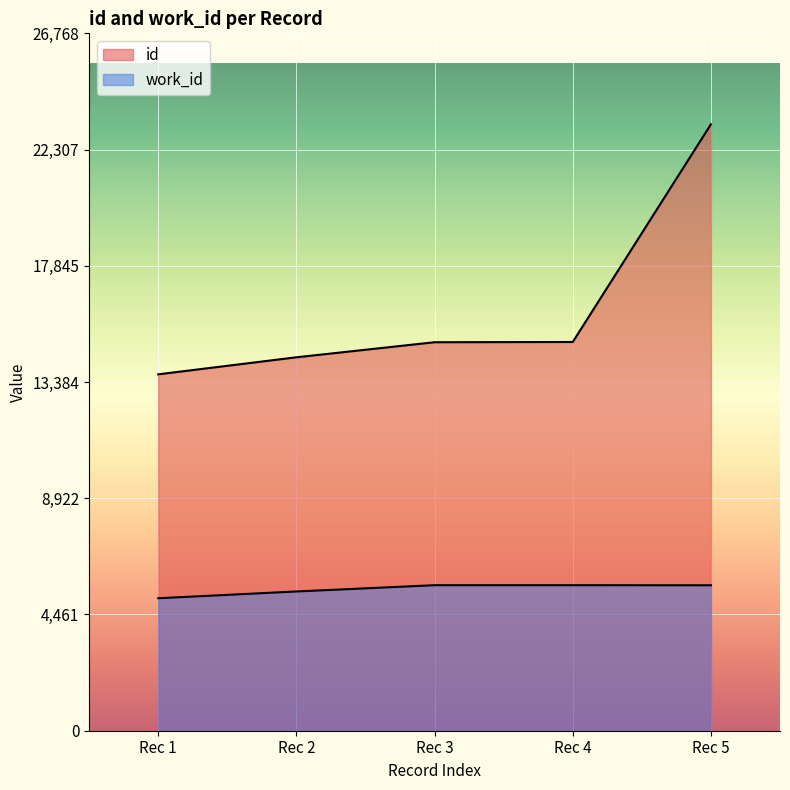

What is the smallest value displayed?

5085